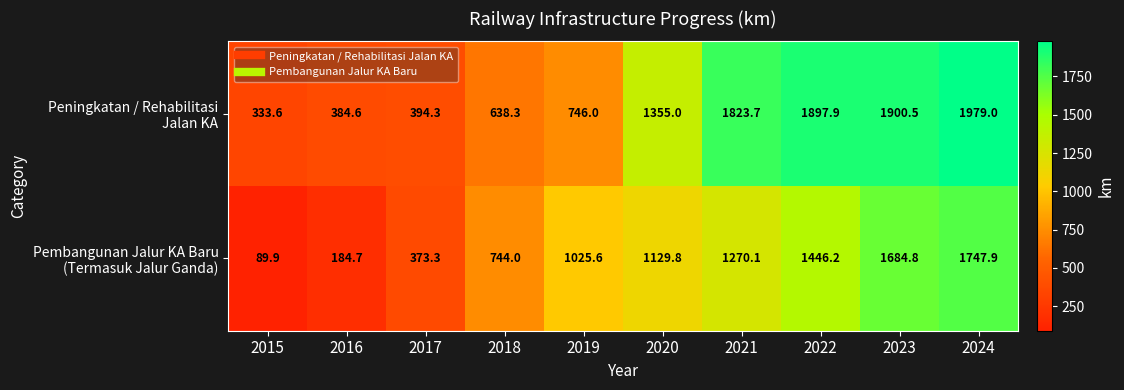

At which category is the sum across all series the highest?

2024